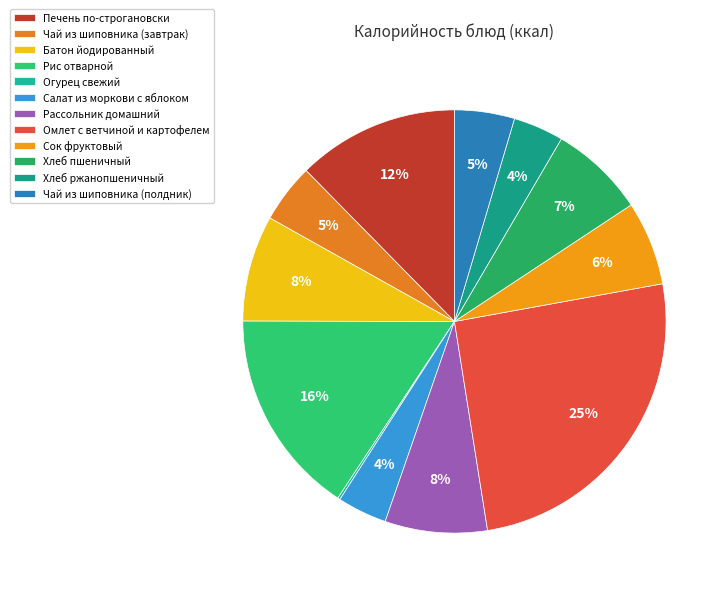

Do Чай из шиповника (завтрак) and Рассольник домашний together represent more than half of the pie?

No